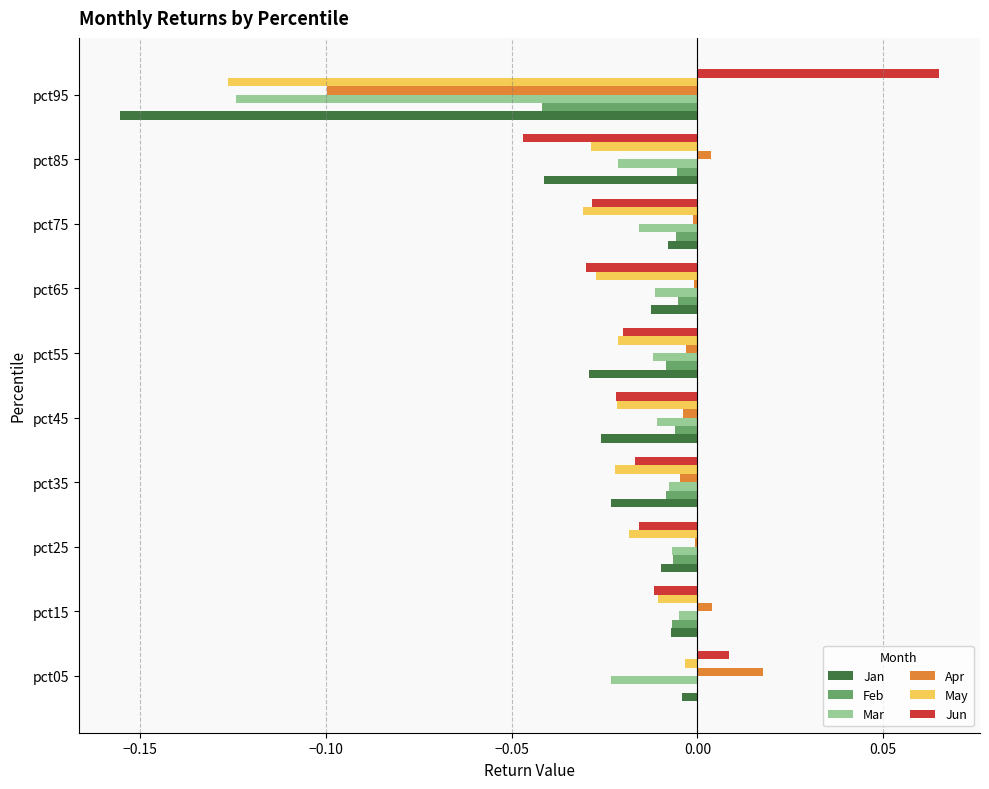

How many distinct data groups are displayed?

6